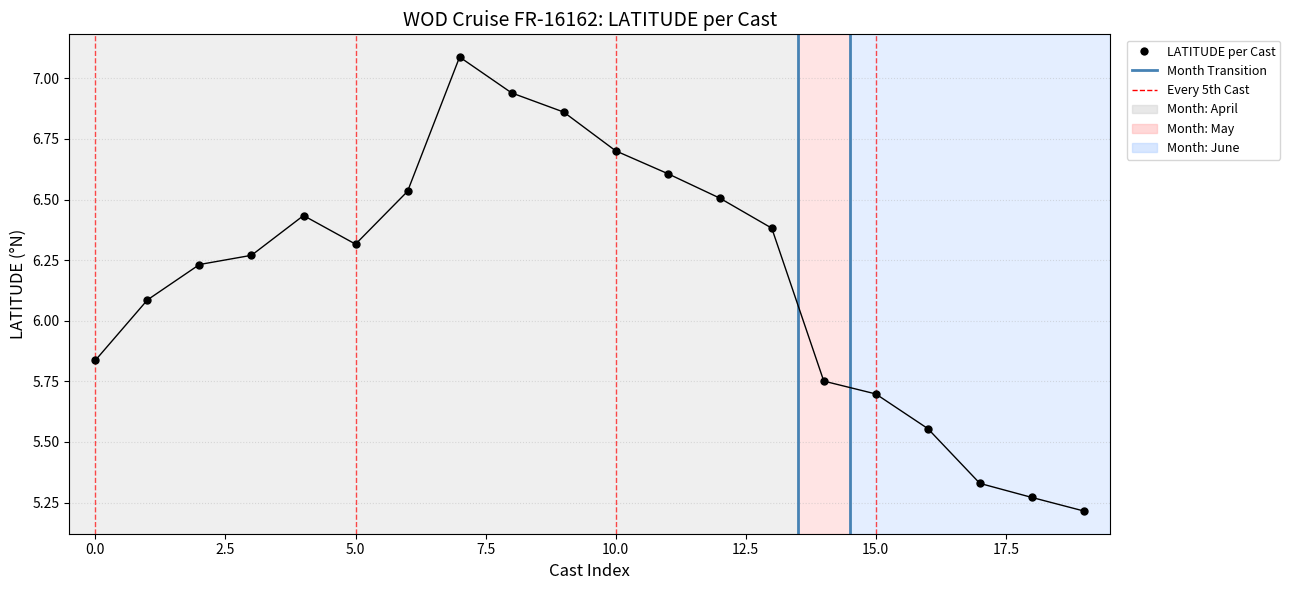

What Y value in the scatter plot is closest to 6?

6.1